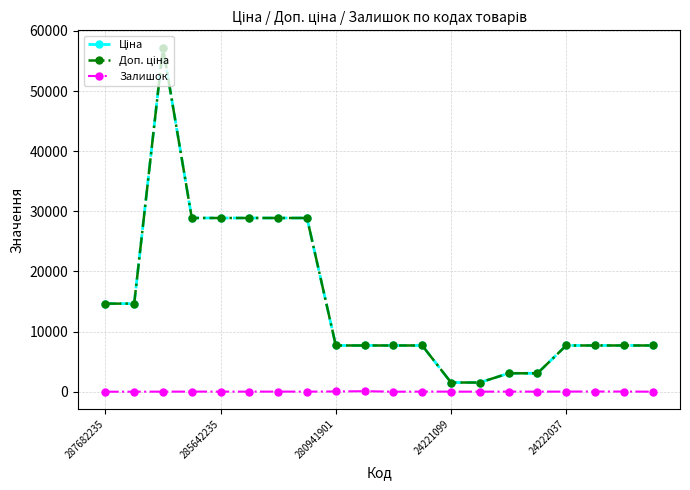

How many values in the Залишок series are below 16?

10